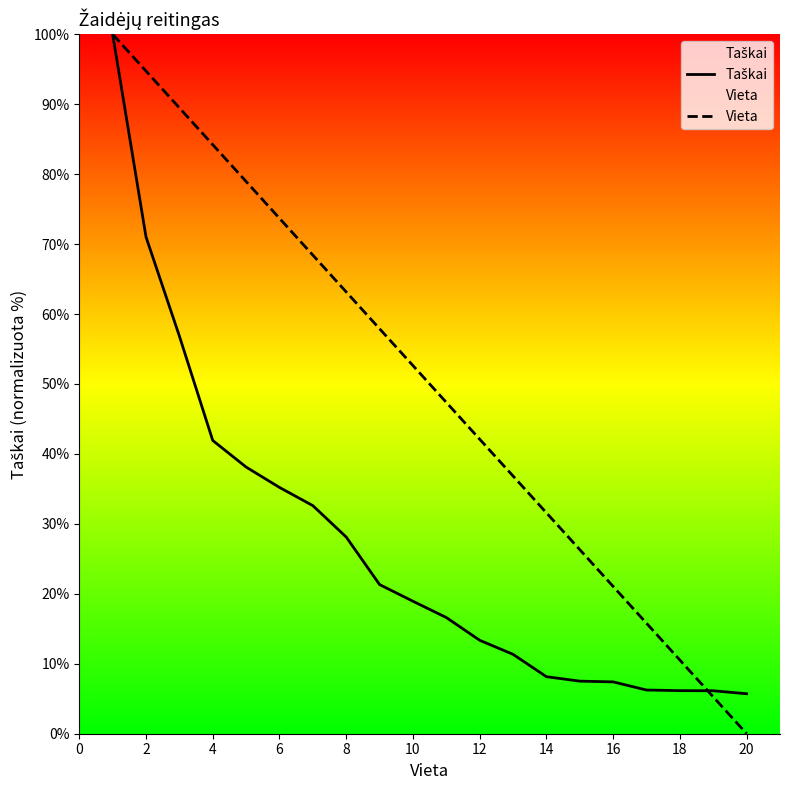

What are all the series names shown in the legend?

Taškai, Vieta